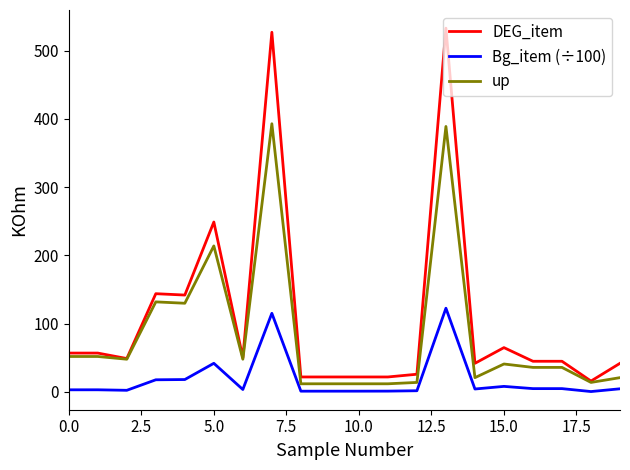

True or false: Bg_item (÷100) and up cross at least once.

False